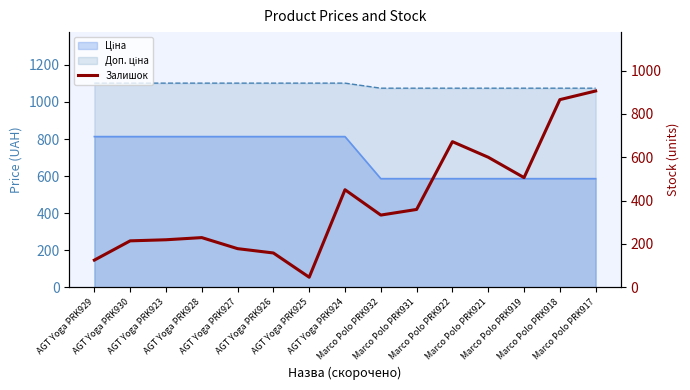

How many lines are shown in the chart?

1